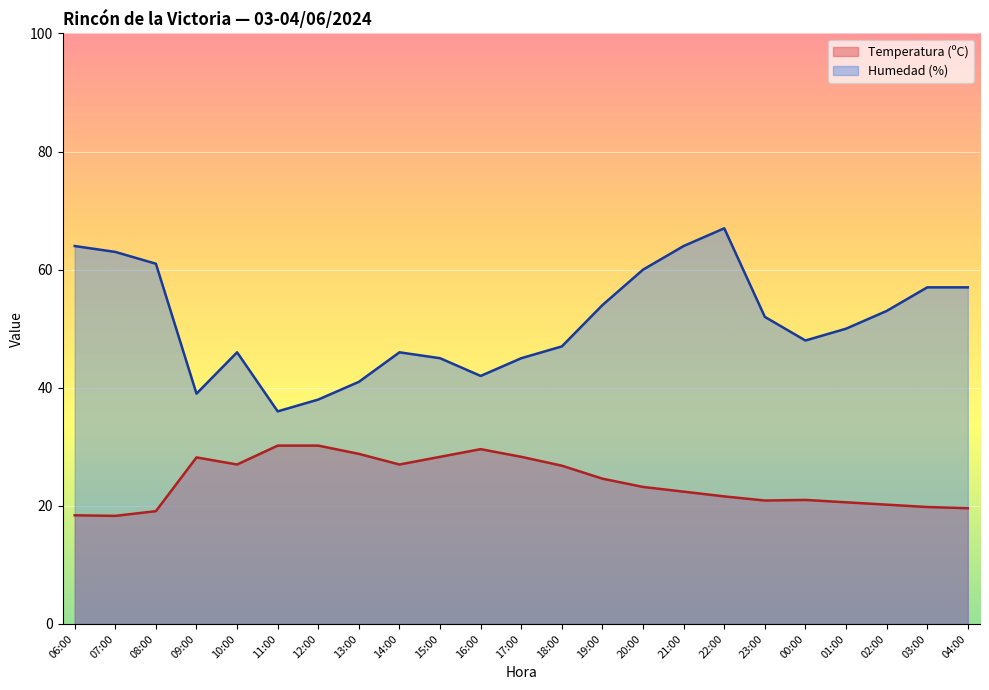

Is the value of Humedad (%) at 12:00 greater than the value of Temperatura (ºC) at 15:00?

Yes